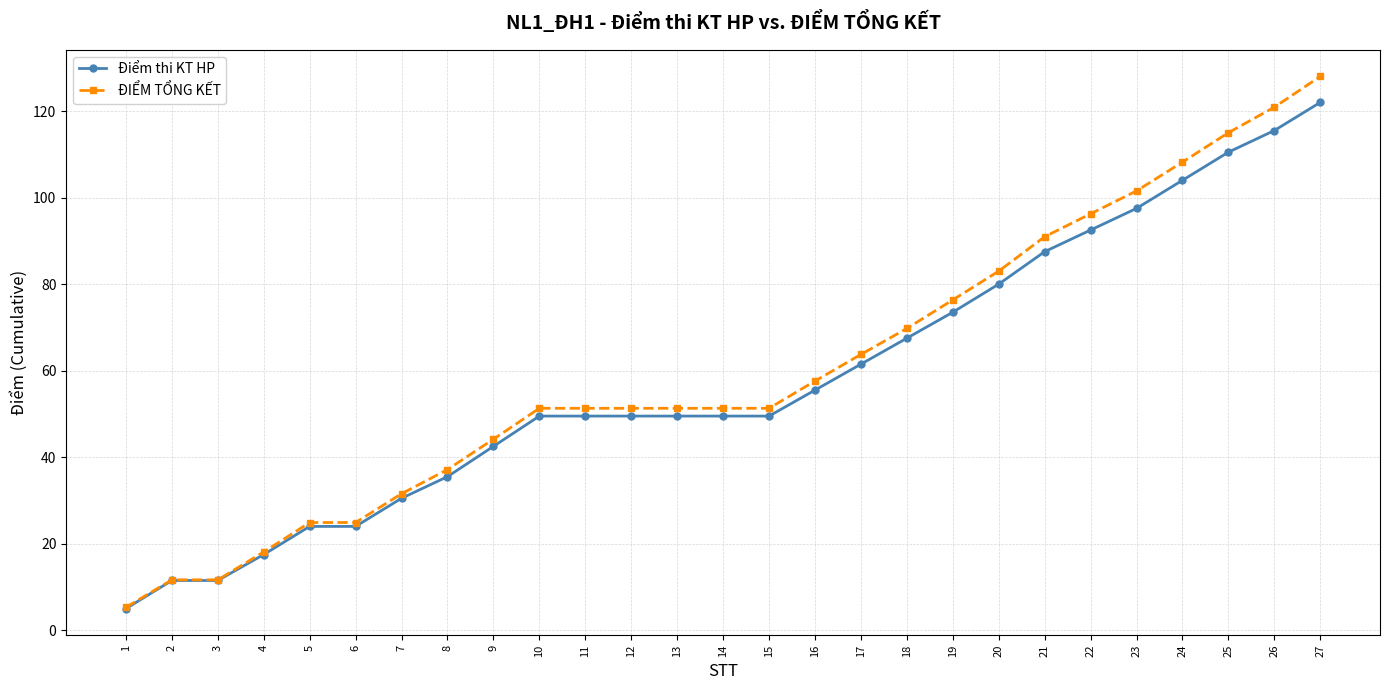

At which label does Điểm thi KT HP reach its peak?

27